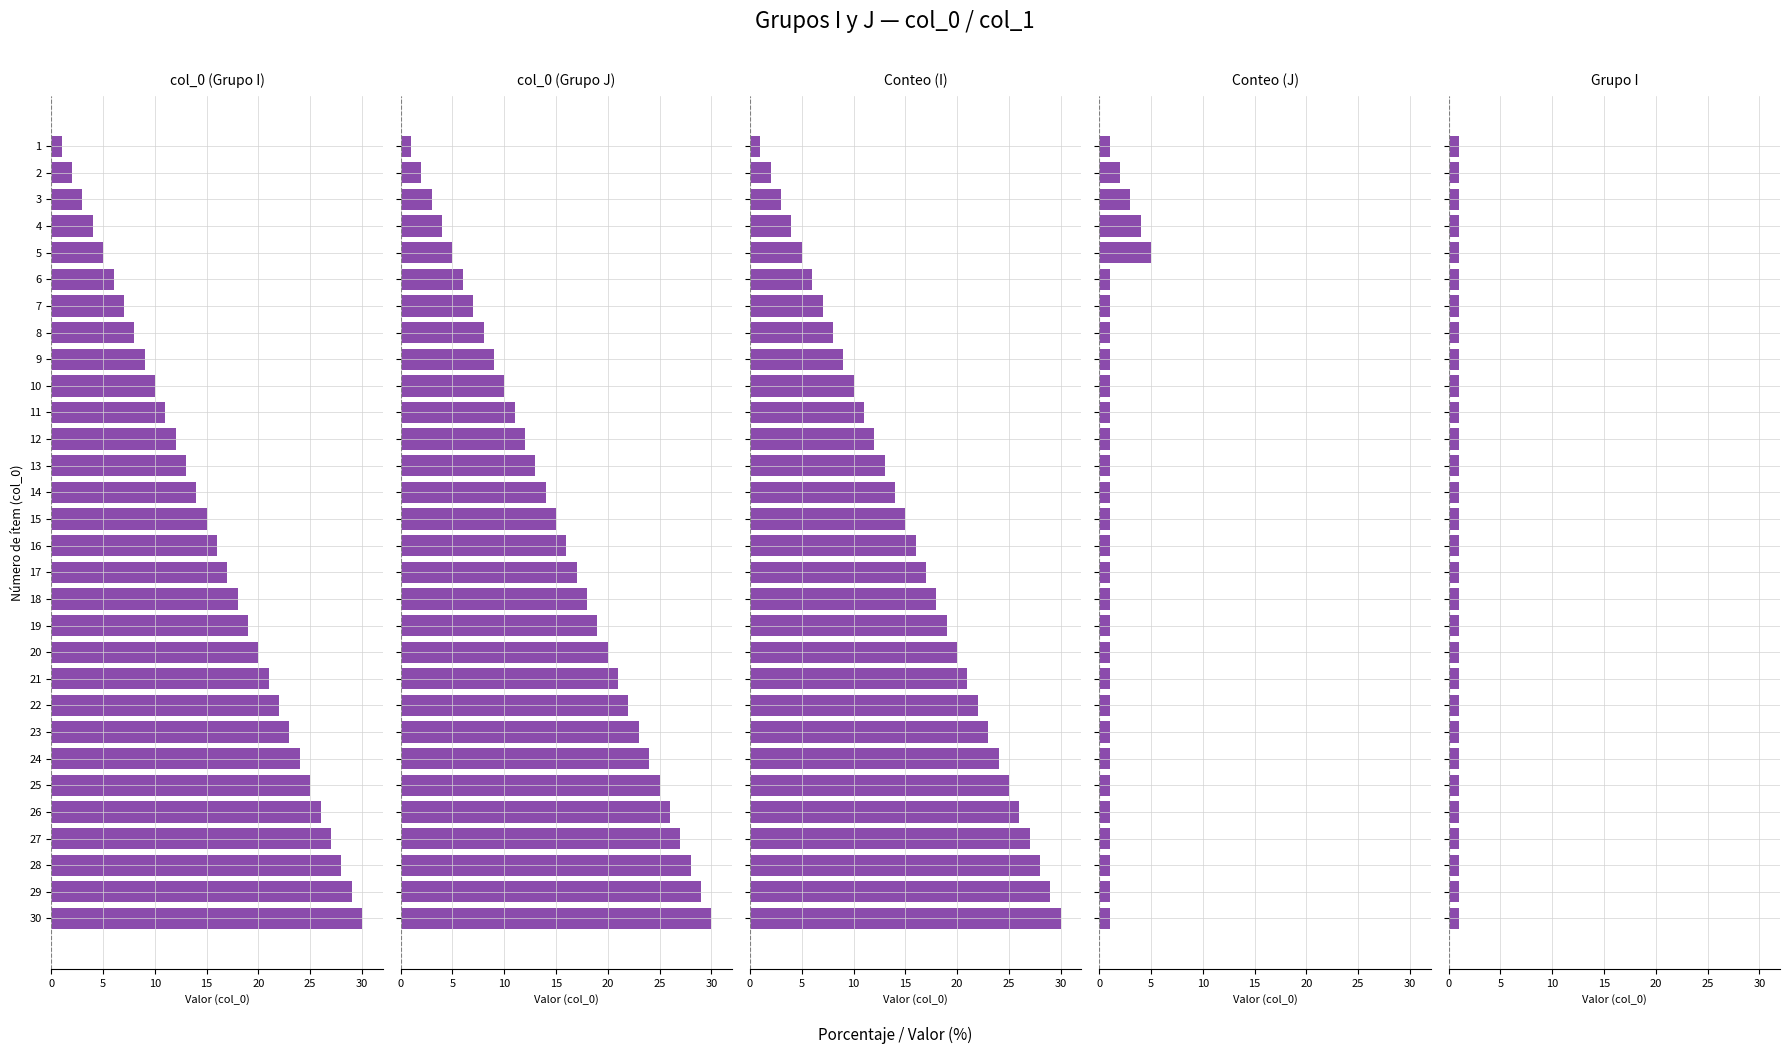

Does the chart contain any negative values?

No